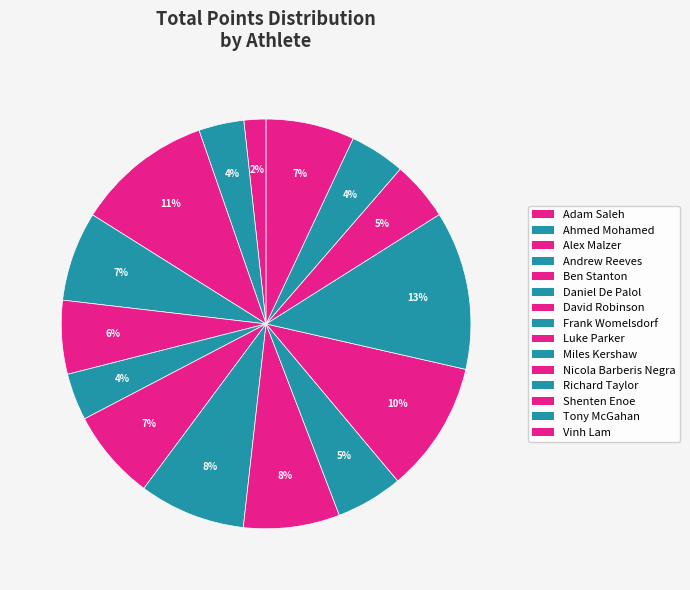

Is there any slice that represents more than half of the pie?

No